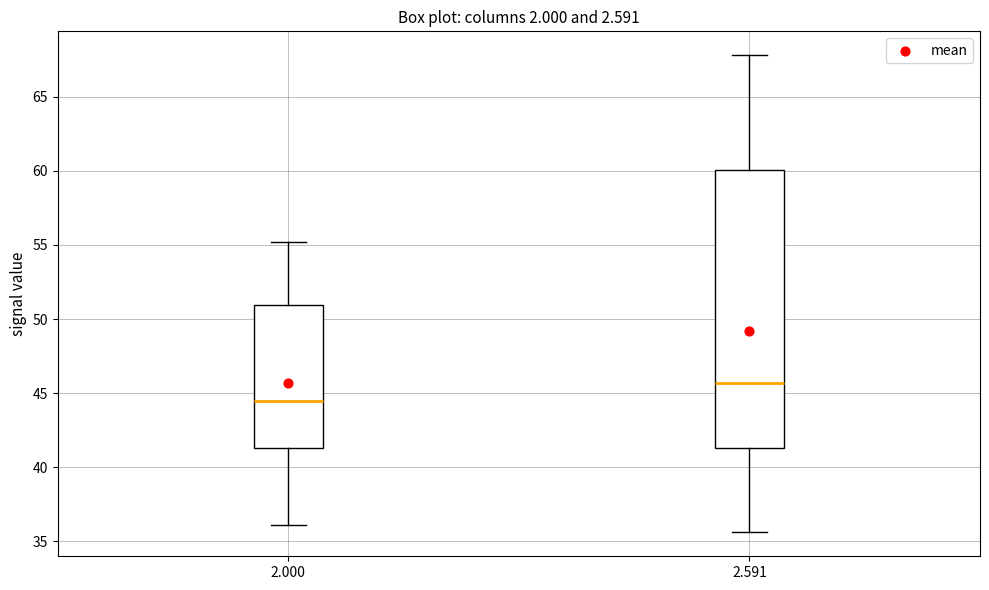

Reading left to right, read every box against the y-axis: the position of its median line, the range the box covers, and the ends of its whiskers. The values are not printed on the chart, so give them approximately, as read against the axis.

2.000: median 44.5, box 41.5 to 51.0, whiskers 36.0 to 55.0
2.591: median 45.5, box 41.5 to 60.0, whiskers 35.5 to 68.0